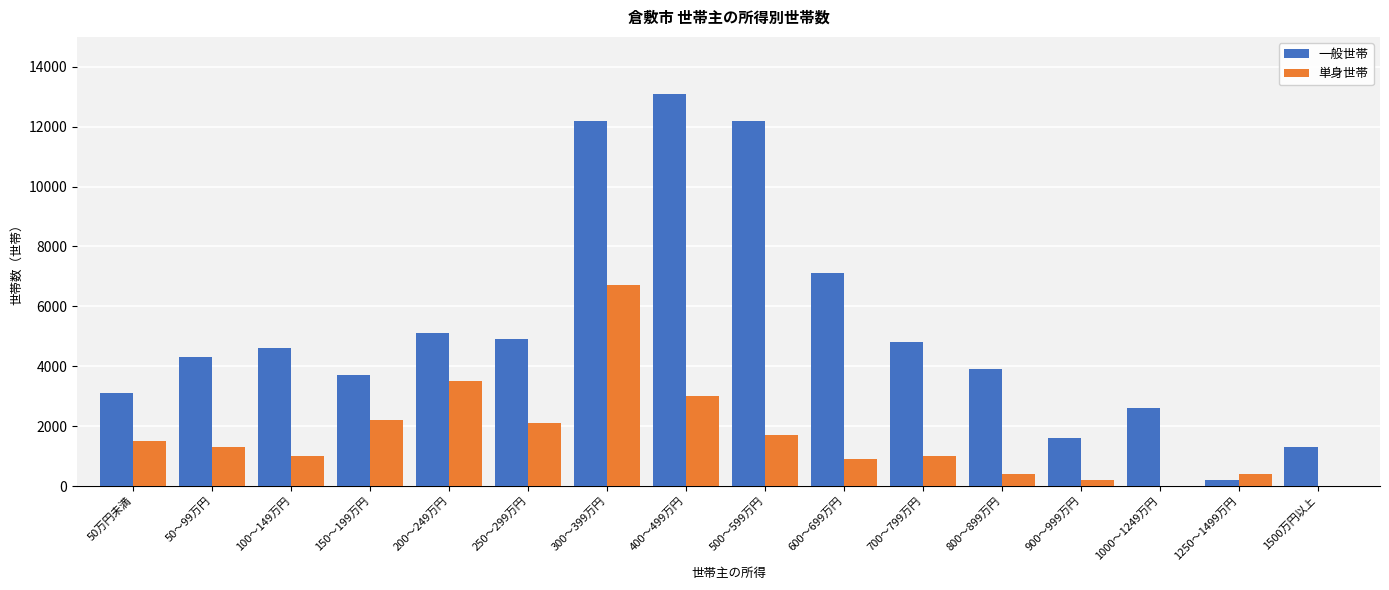

The value of 単身世帯 at 400～499万円 is 5369. True or false?

False